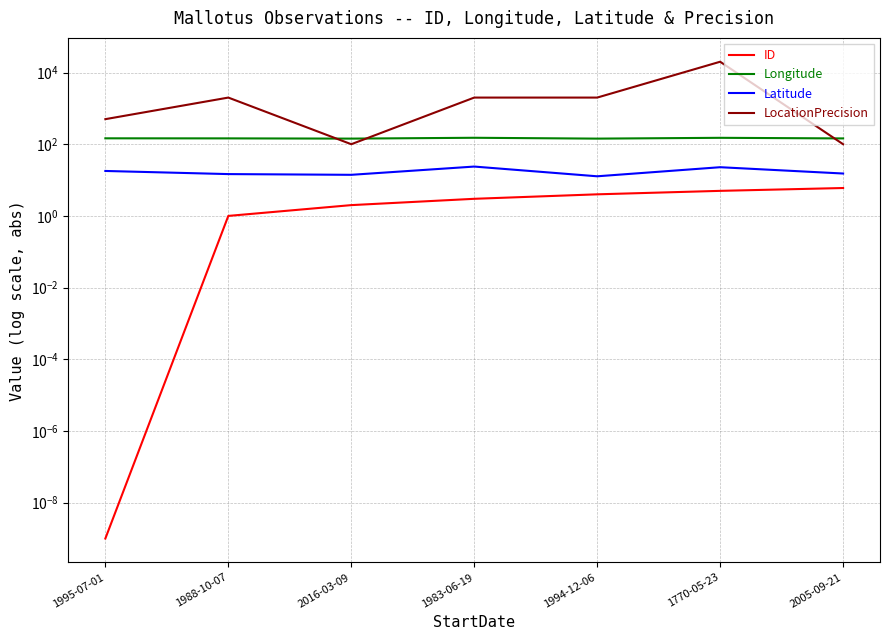

What is the greatest value displayed?

20000.0